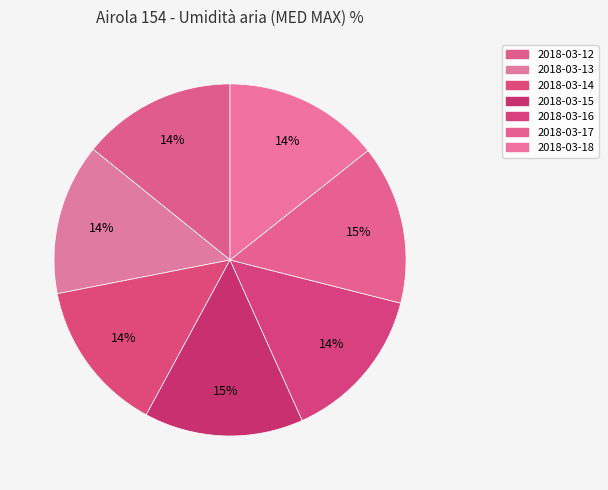

Count the number of slices in the pie.

7